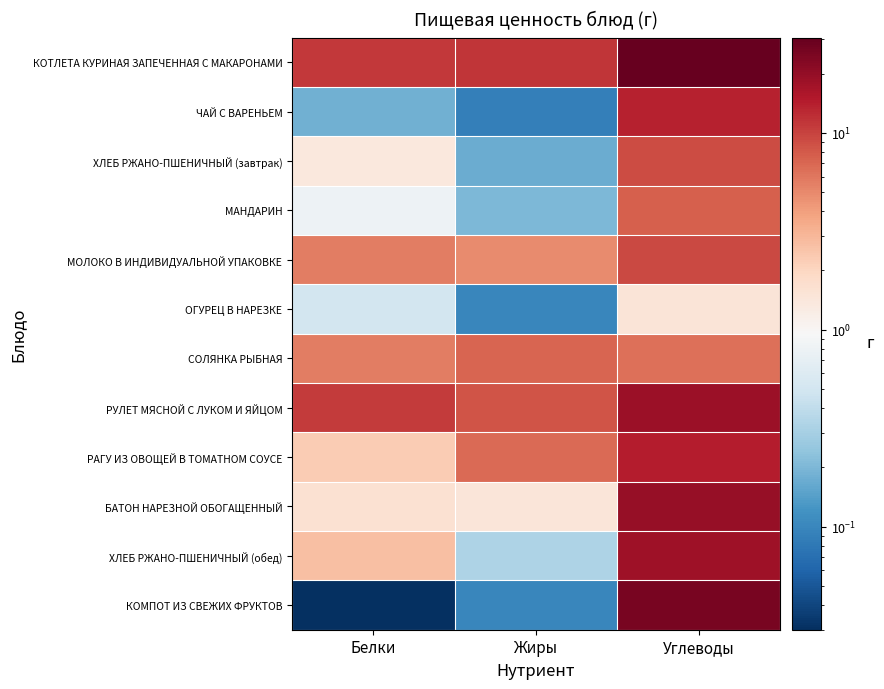

How many data points does each series have?

3